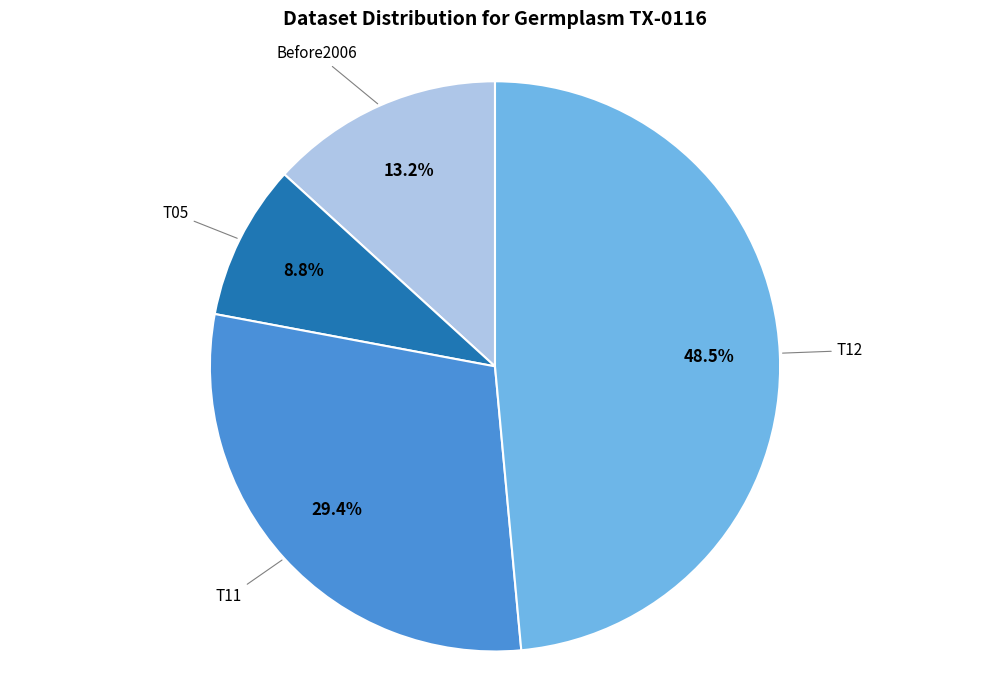

Is there any slice that represents more than half of the pie?

No